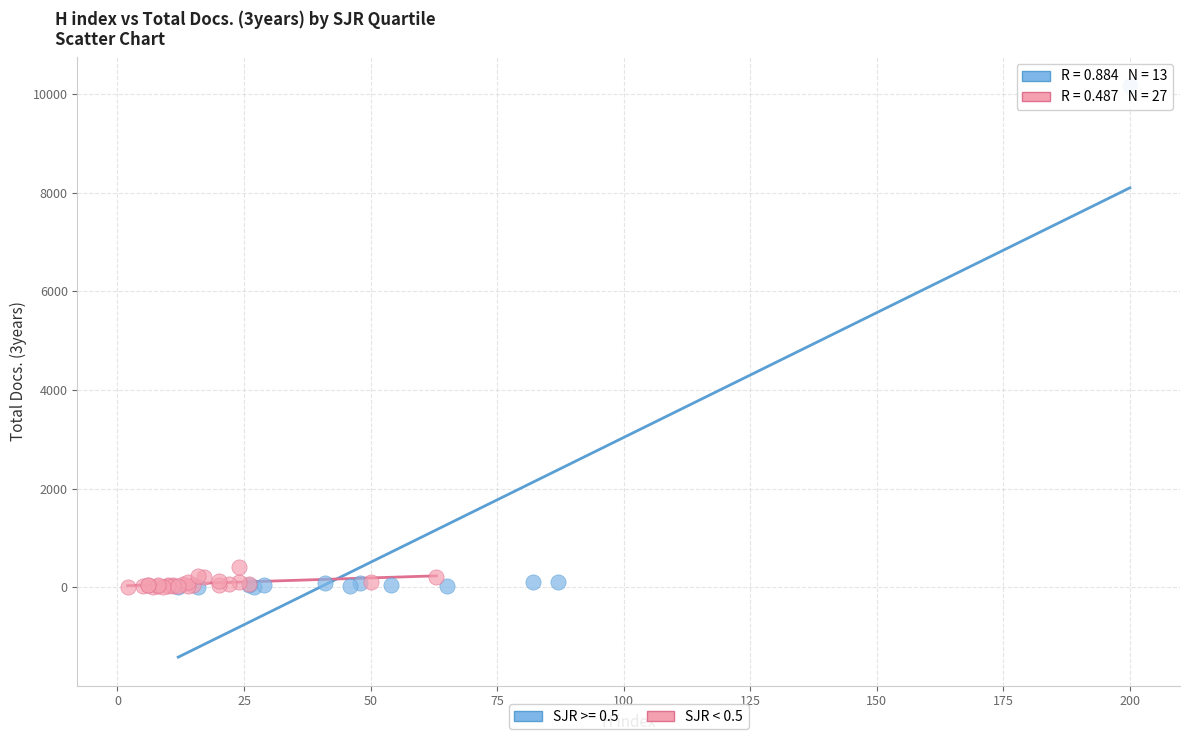

Which series contains the highest Y value?

SJR >= 0.5